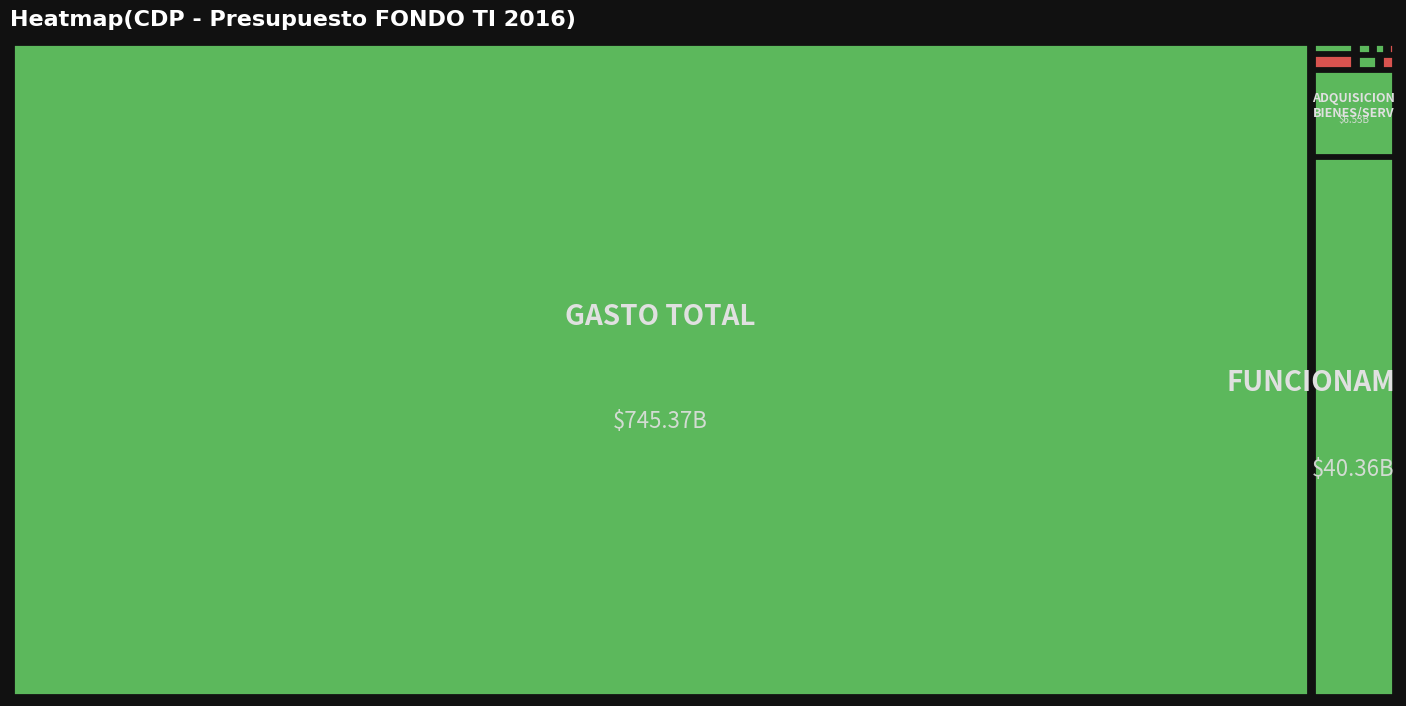

At which category does the chart reach its minimum across all series?

COMBUSTIBLE Y LUBRICANTES